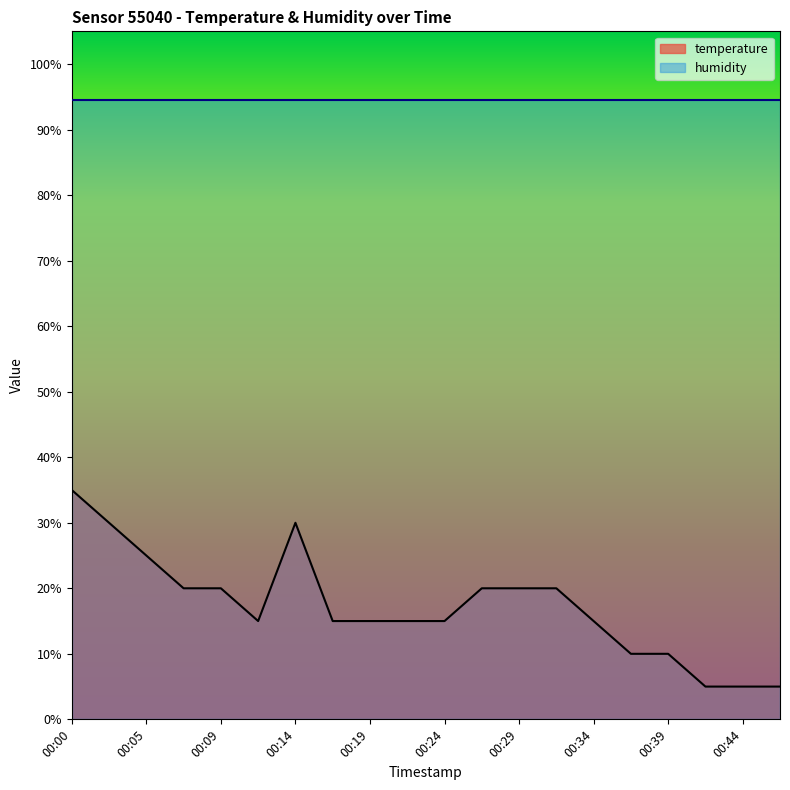

Between 00:17 and 00:22, which is larger?

00:17